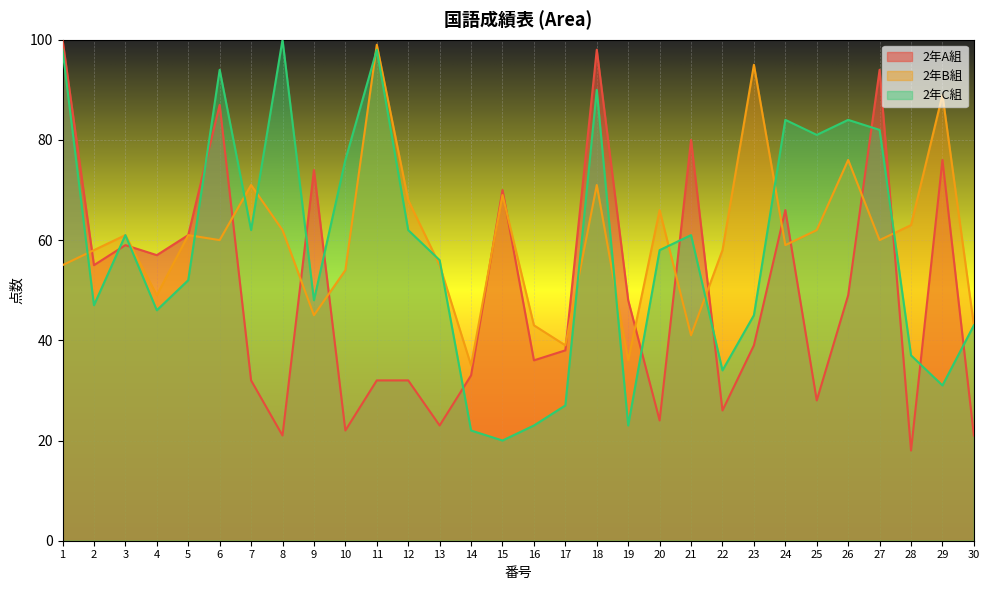

Which label corresponds to the largest value in the chart?

1